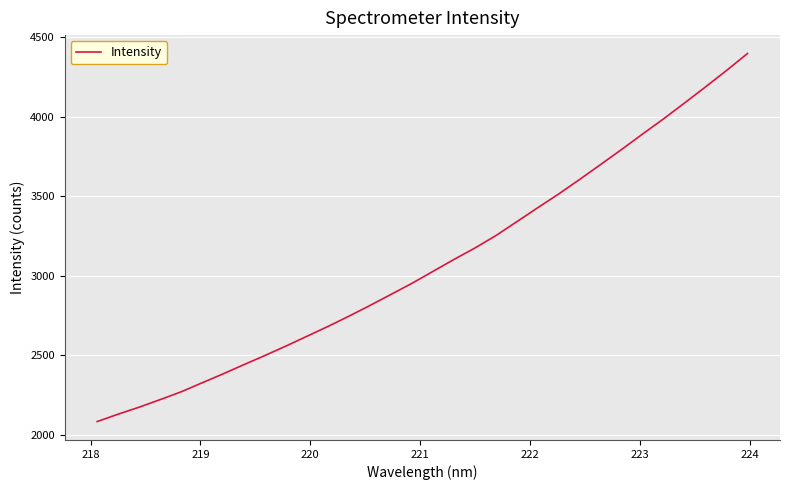

What is the smallest value displayed?

2082.1